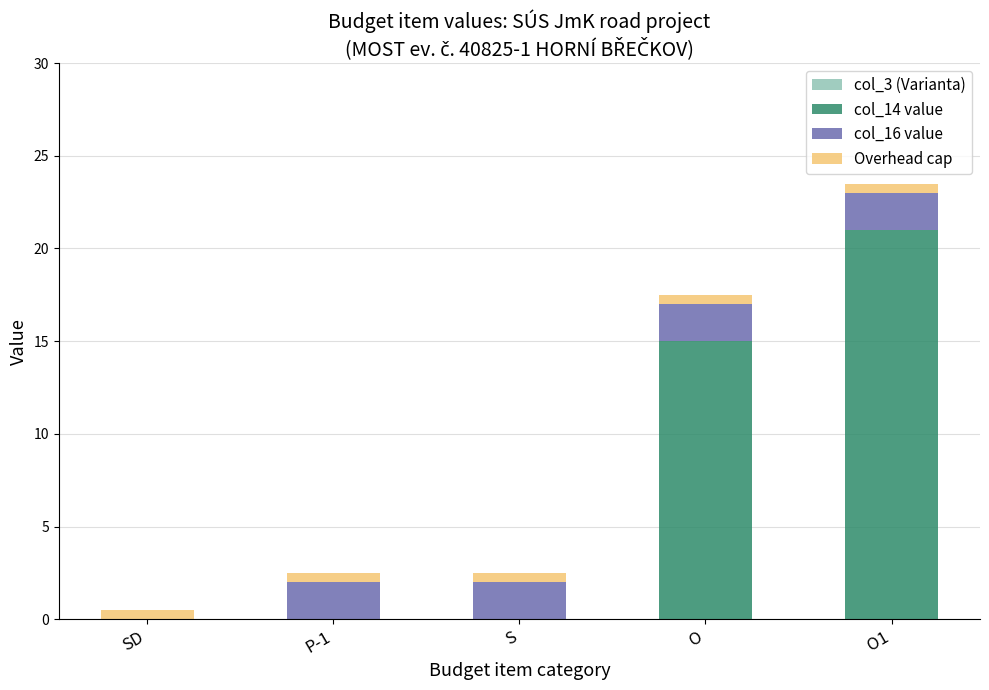

At which category is the sum across all series the highest?

O1